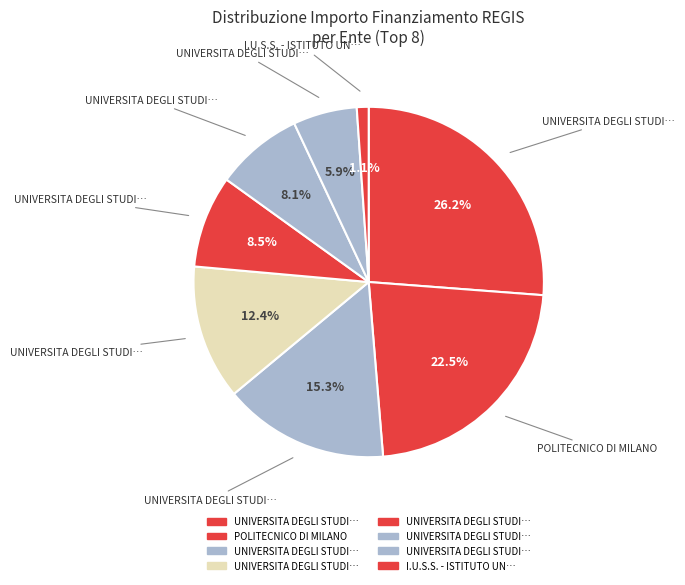

Rank the categories by value from lowest to highest.

I.U.S.S. - ISTITUTO UNIVERSITARIO, UNIVERSITA DEGLI STUDI INSUBRIA VARESE, UNIVERSITA DEGLI STUDI DI BERGAMO, UNIVERSITA DEGLI STUDI DI BRESCIA, UNIVERSITA DEGLI STUDI DI PAVIA, UNIVERSITA DEGLI STUDI DI MILANO-BICOCCA, POLITECNICO DI MILANO, UNIVERSITA DEGLI STUDI DI MILANO